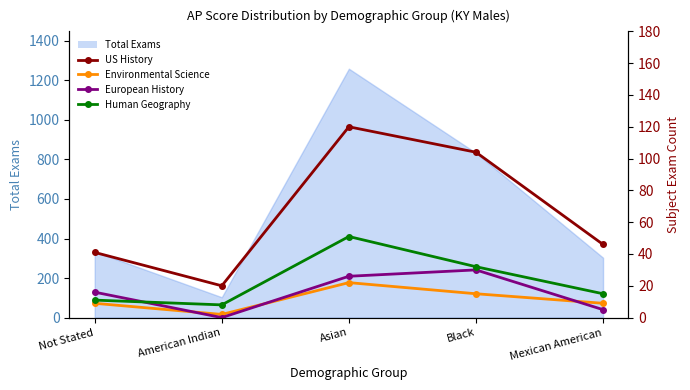

How many interior local peaks does the Human Geography series have?

1